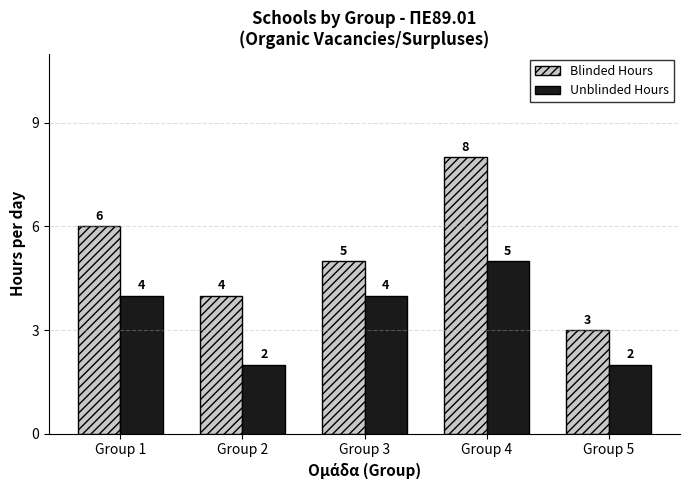

At Group 3, list the series in order from largest to smallest.

Blinded Hours, Unblinded Hours